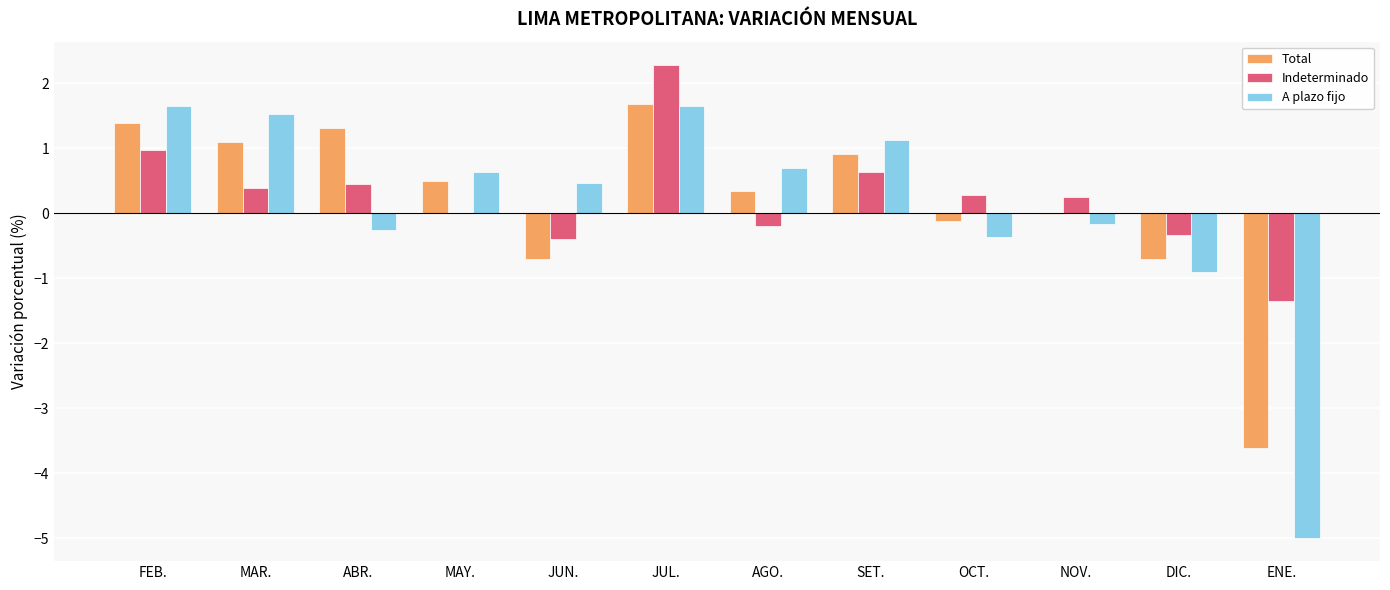

What is the sum of all A plazo fijo values?

1.0